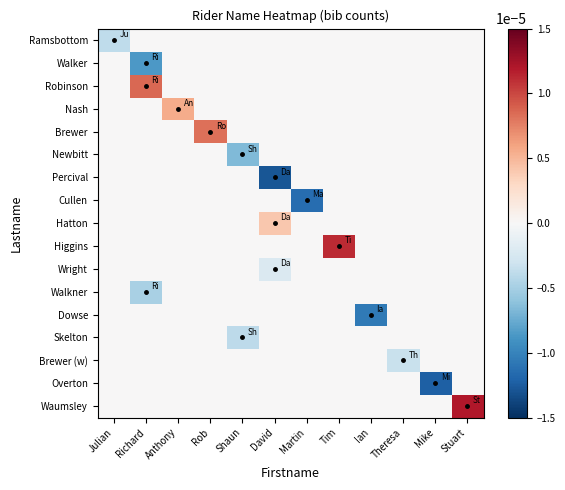

Between Mike and Shaun, which is larger?

Mike